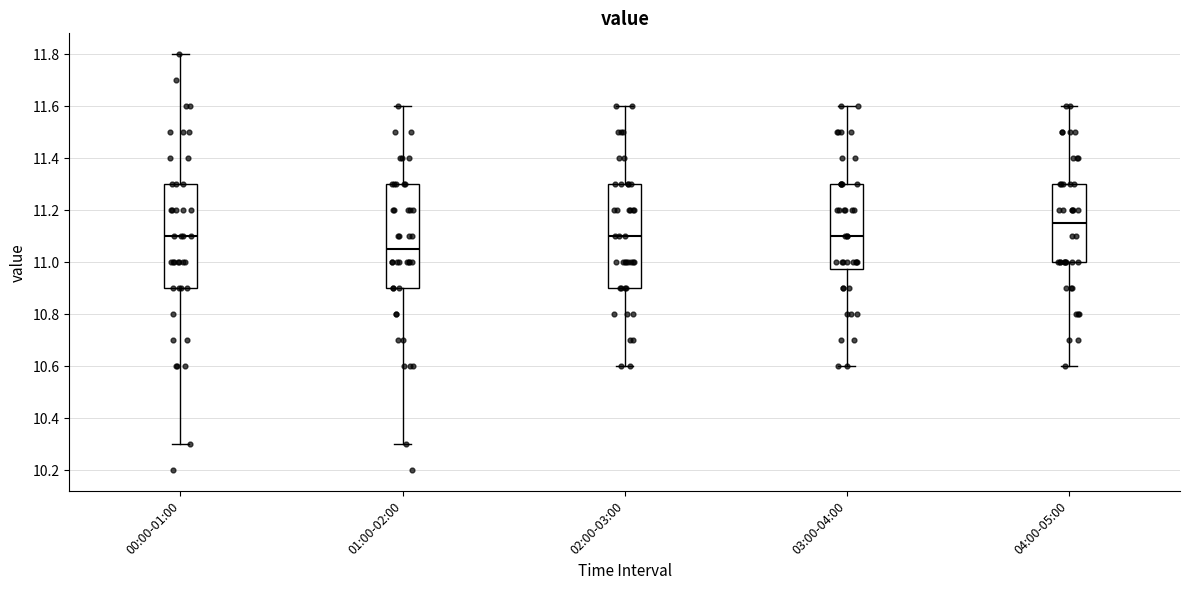

Where does the median line of the box for 01:00-02:00 sit on the y-axis? The values are not printed on the chart, so give them approximately, as read against the axis.

11.06